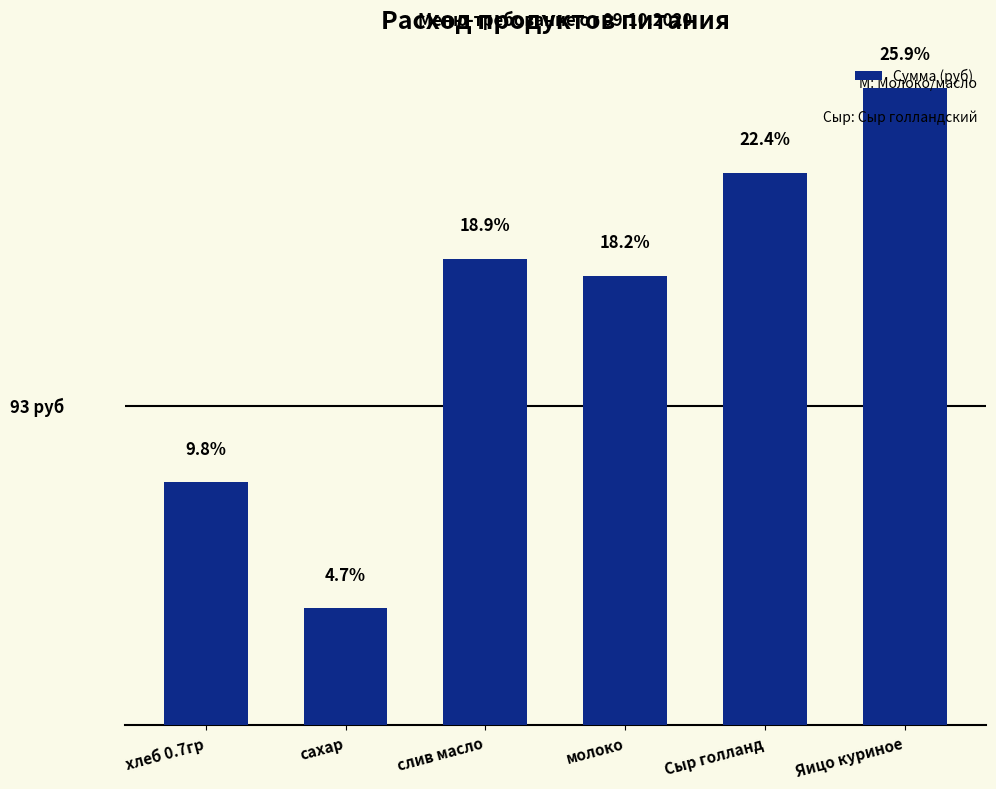

What is the sum of the values at Сыр голланд and слив масло?

297.3